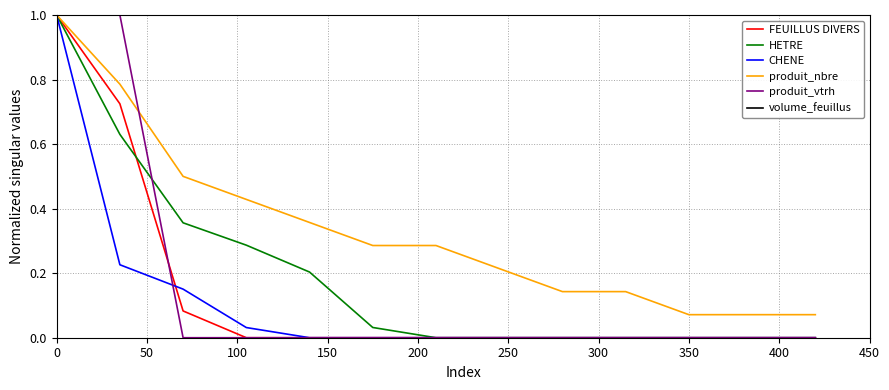

What are all the series names shown in the legend?

FEUILLUS DIVERS, HETRE, CHENE, produit_nbre, produit_vtrh, volume_feuillus